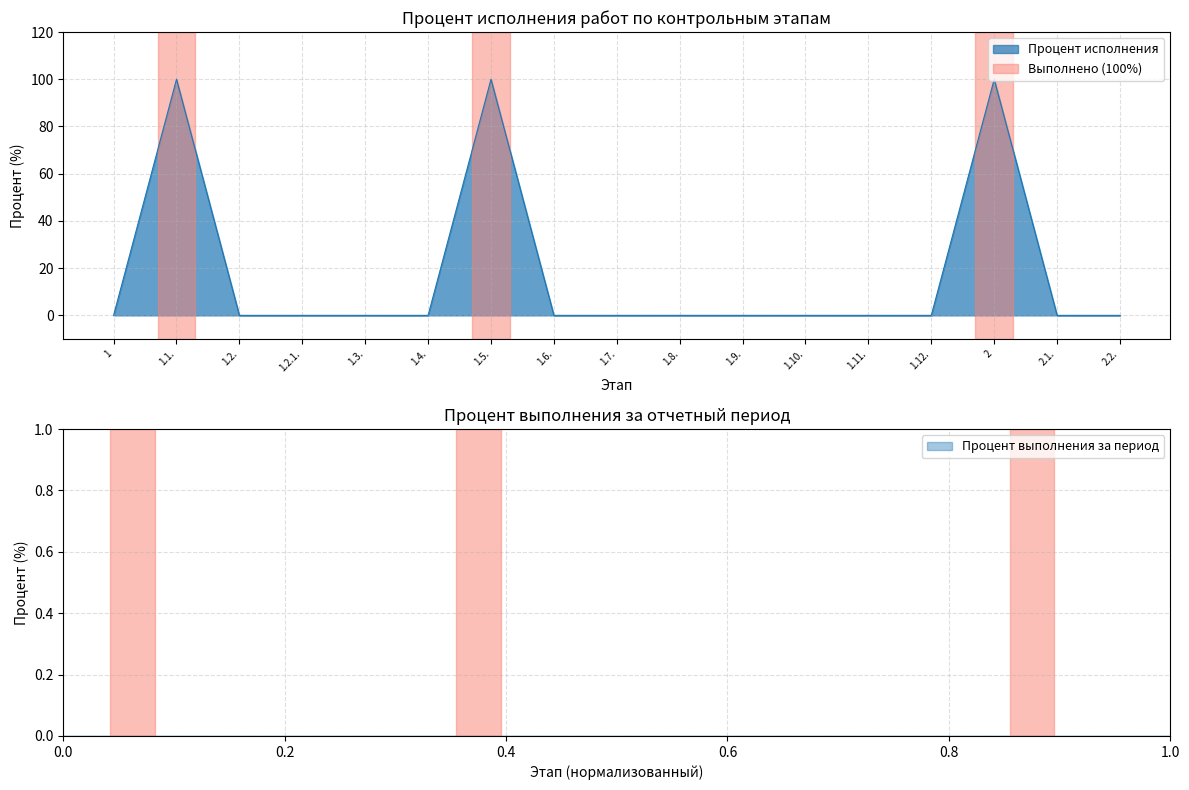

What is the sum of all values?

300